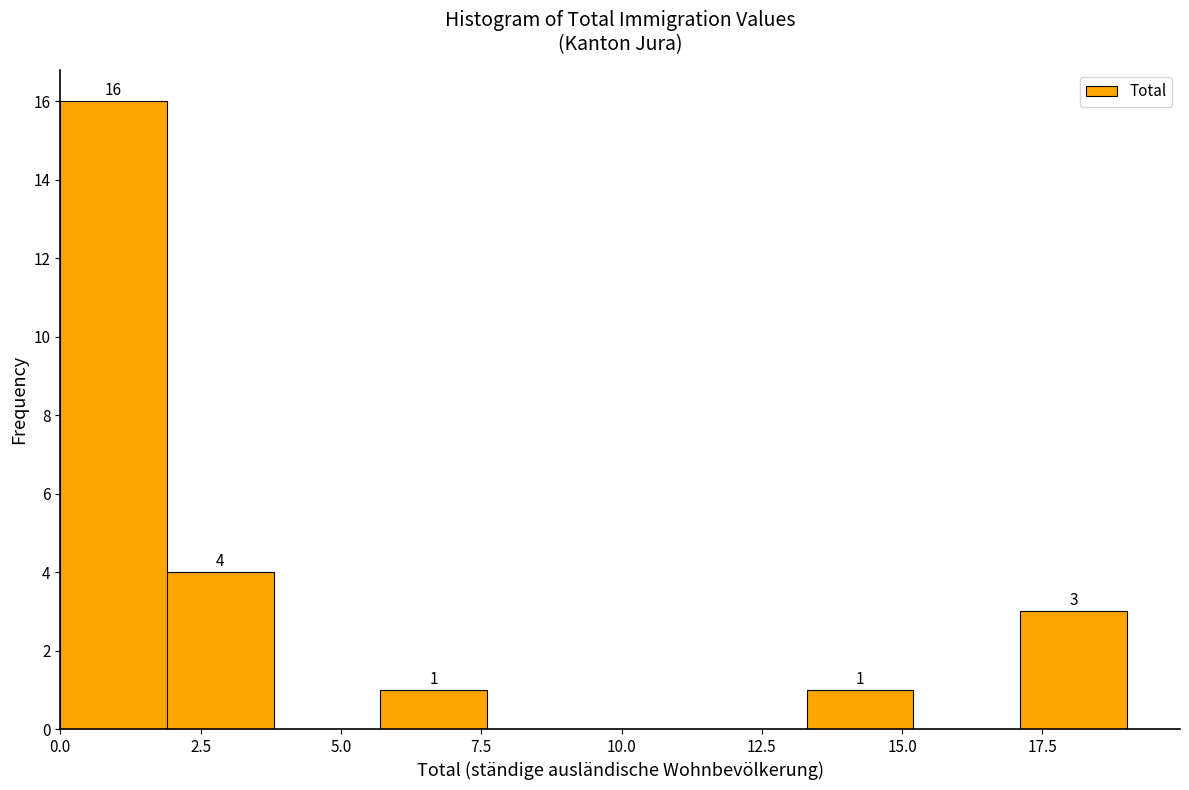

Around what value on the x-axis is the tallest bar? Give the approximate position of its centre, as read against the axis.

1.0